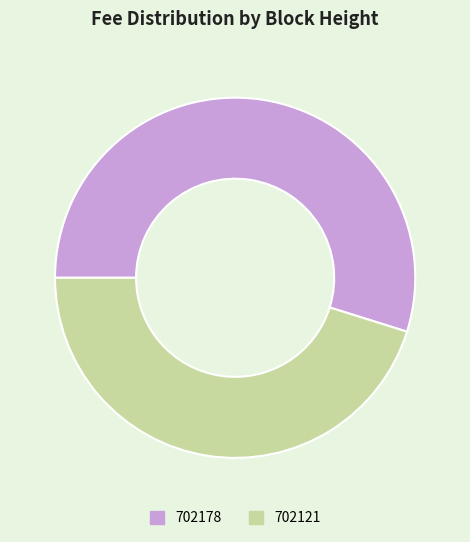

Does 702121 account for over 50% of the chart?

No